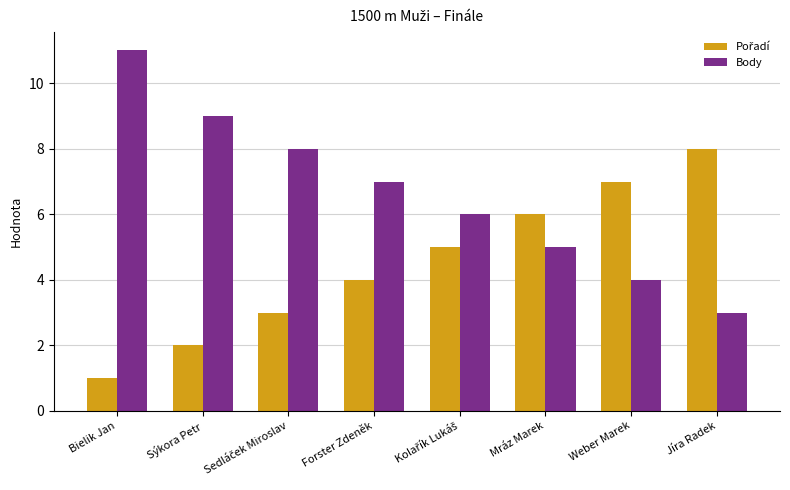

Which series has the widest spread of values?

Body